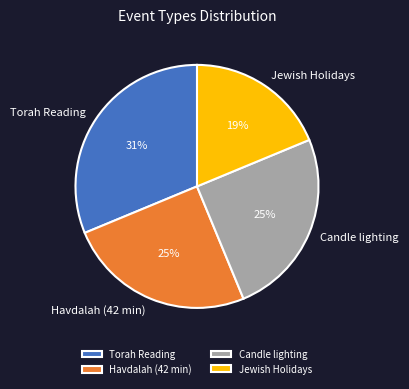

Is it true that Candle lighting is 25% of the pie?

True